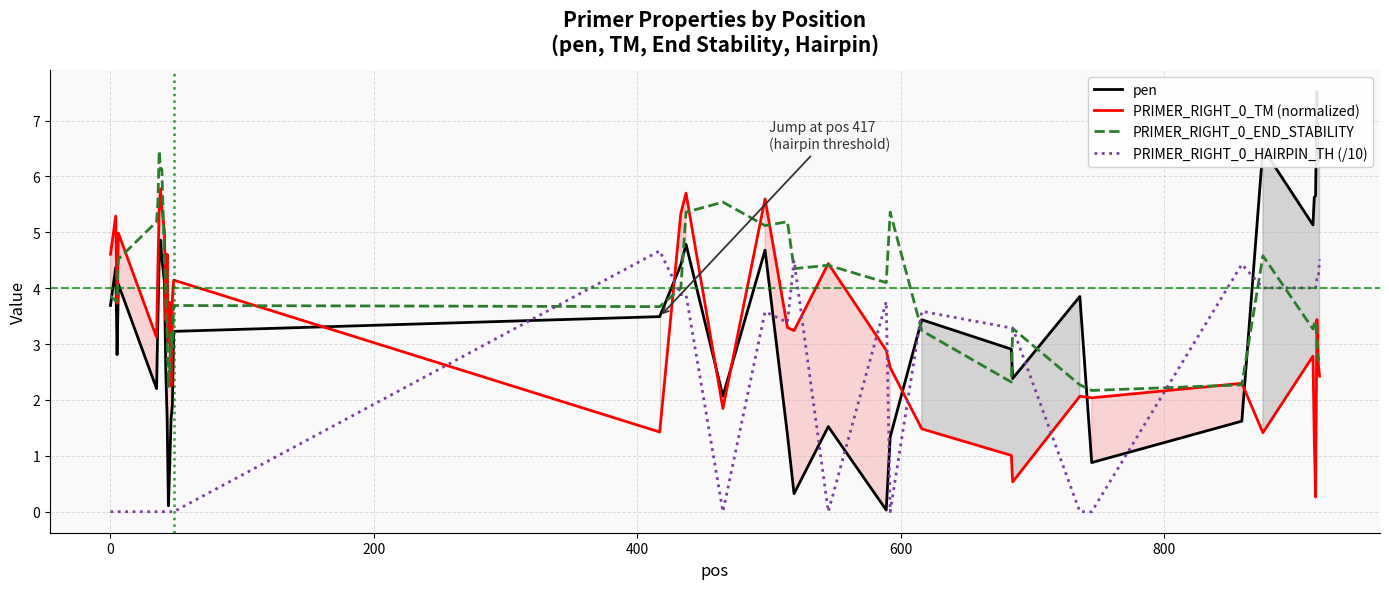

What is the lowest value of the PRIMER_RIGHT_0_TM (normalized) series?

0.3